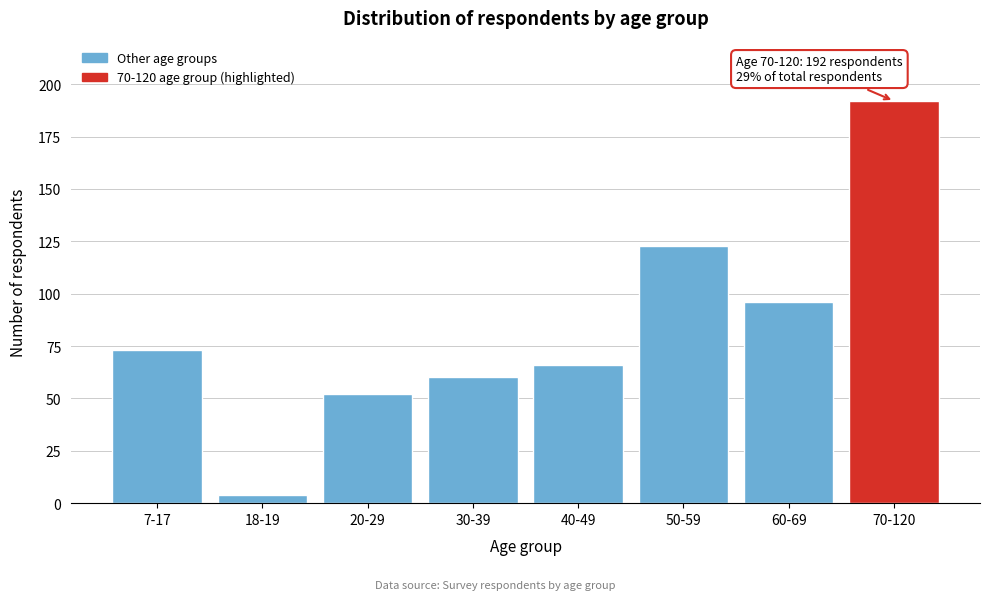

Reading right to left, list all the values displayed in this chart.

192	96	123	66	60	52	4	73